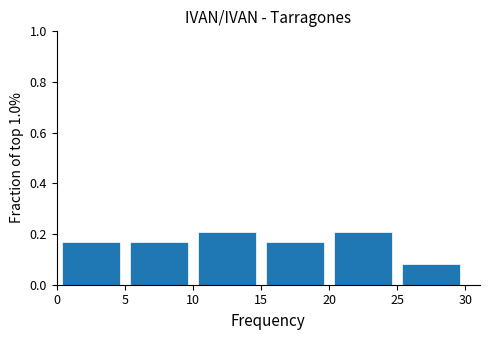

Reading left to right, transcribe this chart: for each bar, give the range it covers on the x-axis and its height. The values are not printed on the chart, so give them approximately, as read against the axis.

0 to 5: 0.16
5 to 10: 0.16
10 to 15: 0.20
15 to 20: 0.16
20 to 25: 0.20
25 to 30: 0.08